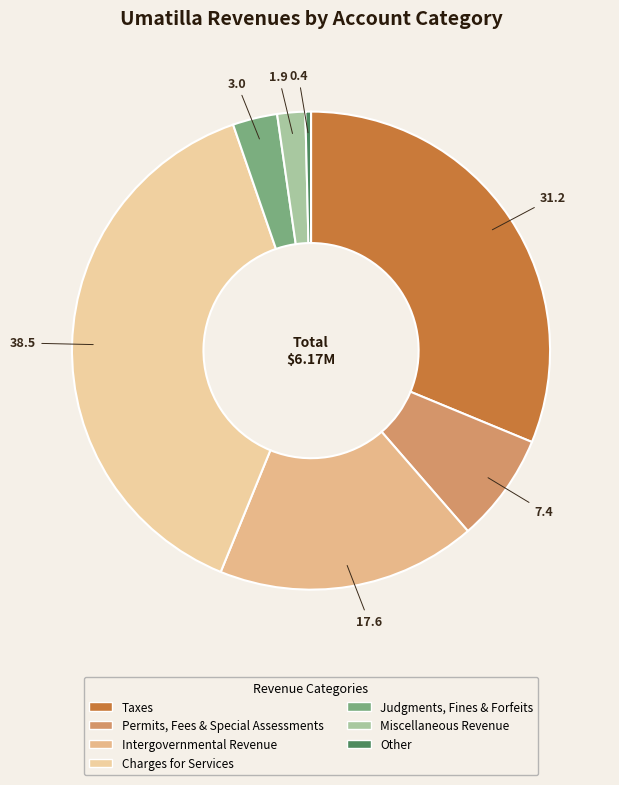

To the nearest percent, what is the difference between the largest and smallest slice percentages?

38%